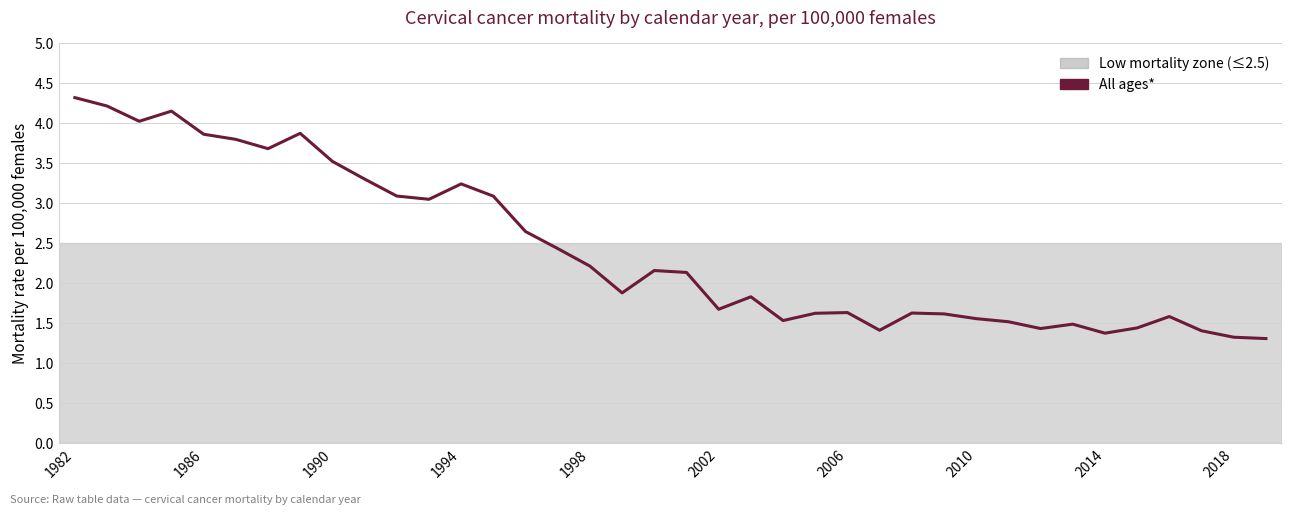

Reading left to right, extract all data points from this chart.

4.3	4.2	4.0	4.2	3.9	3.8	3.7	3.9	3.5	3.3	3.1	3.1	3.2	3.1	2.6	2.4	2.2	1.9	2.2	2.1	1.7	1.8	1.5	1.6	1.6	1.4	1.6	1.6	1.6	1.5	1.4	1.5	1.4	1.4	1.6	1.4	1.3	1.3